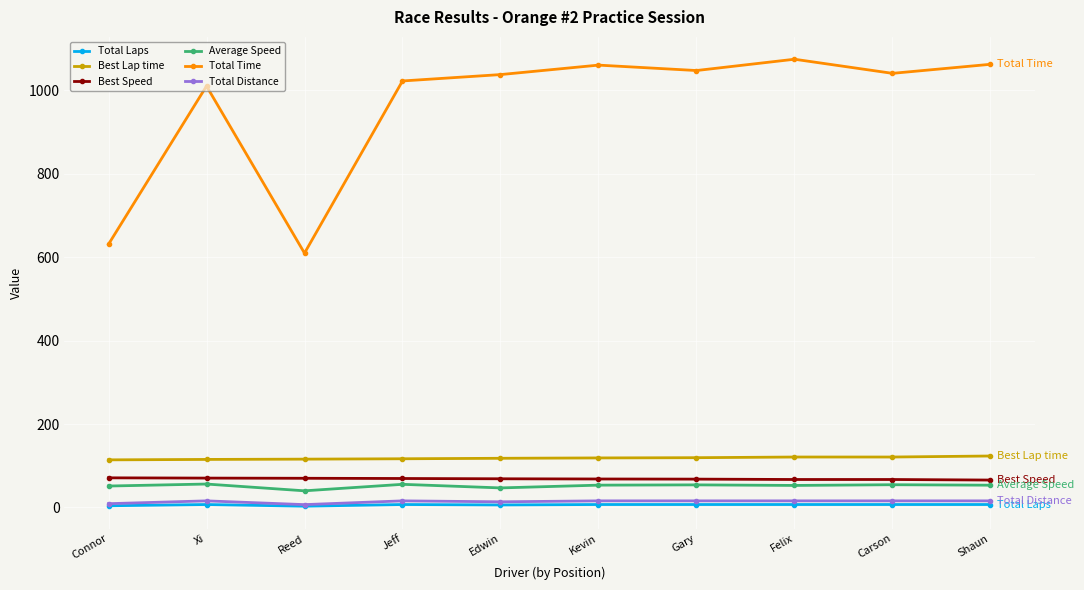

True or false: Best Lap time and Total Laps cross at least once.

False